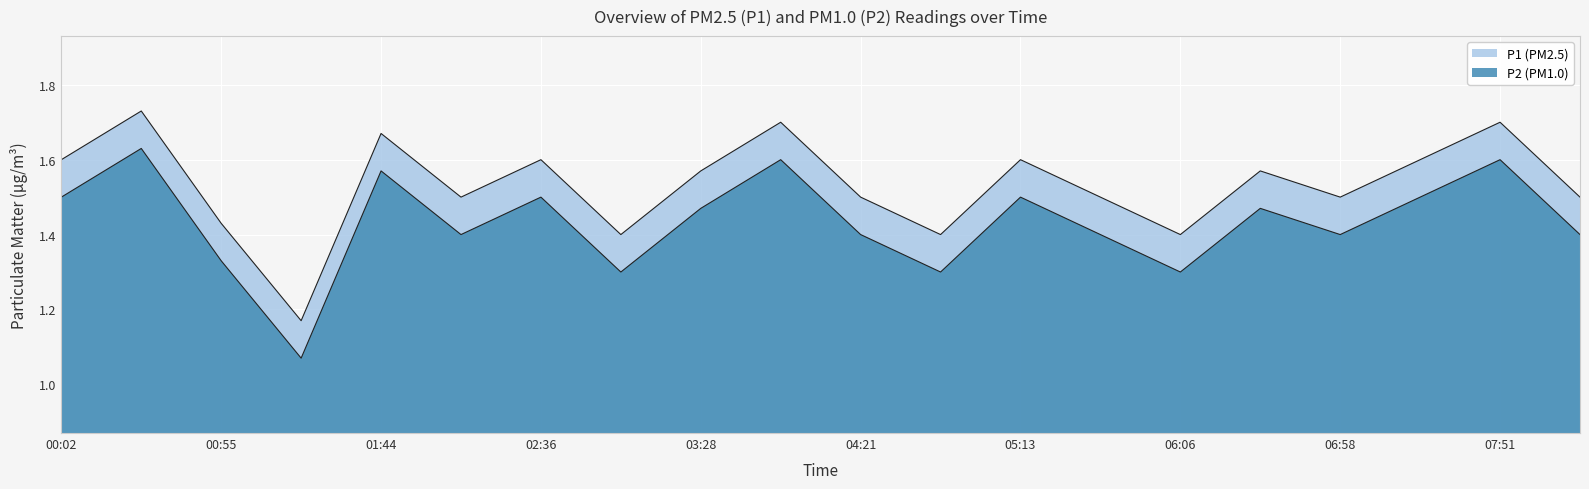

What is the difference between the highest and lowest values at 00:55?

0.1